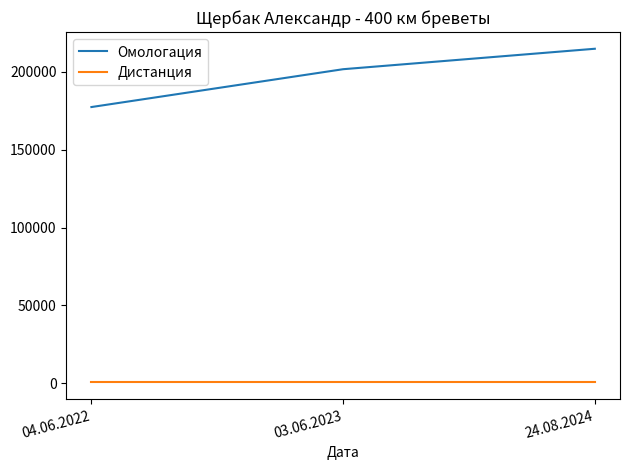

Rank the series by their average value, from lowest to highest.

Дистанция, Омологация